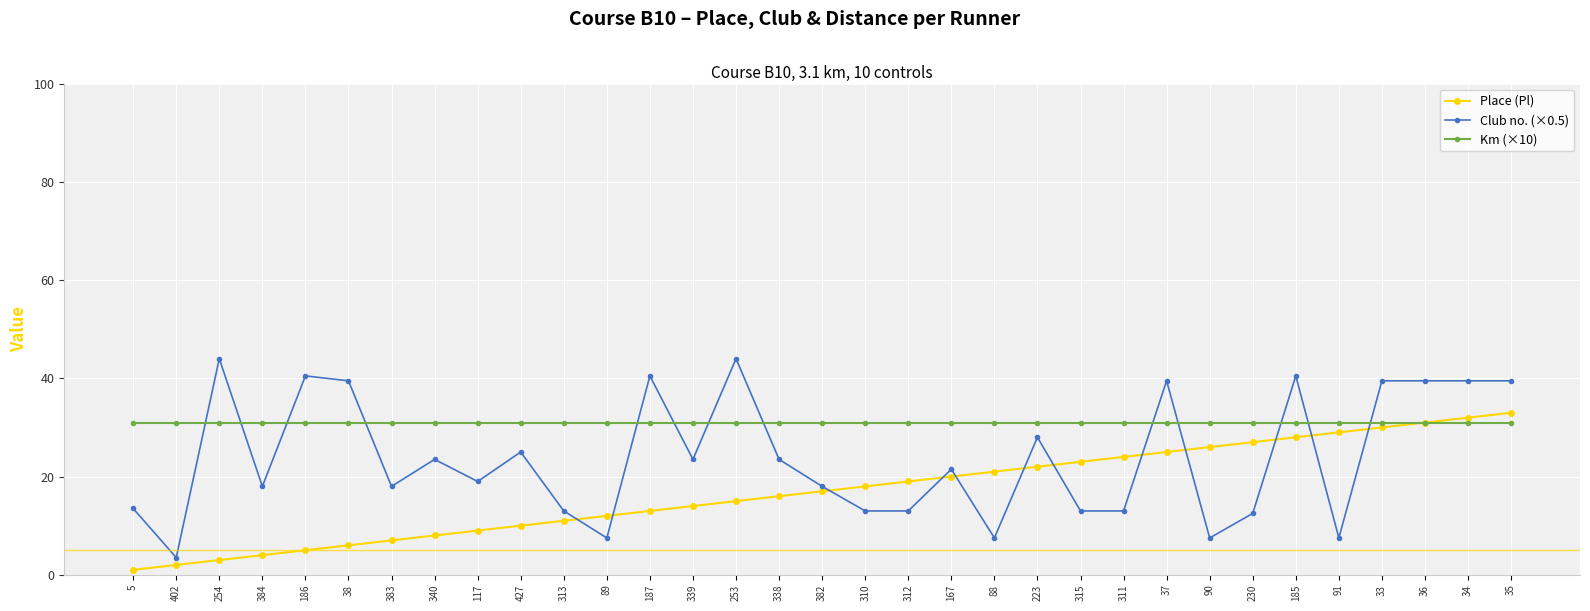

What is the difference between the maximum and minimum values in the Place (Pl) series?

32.0